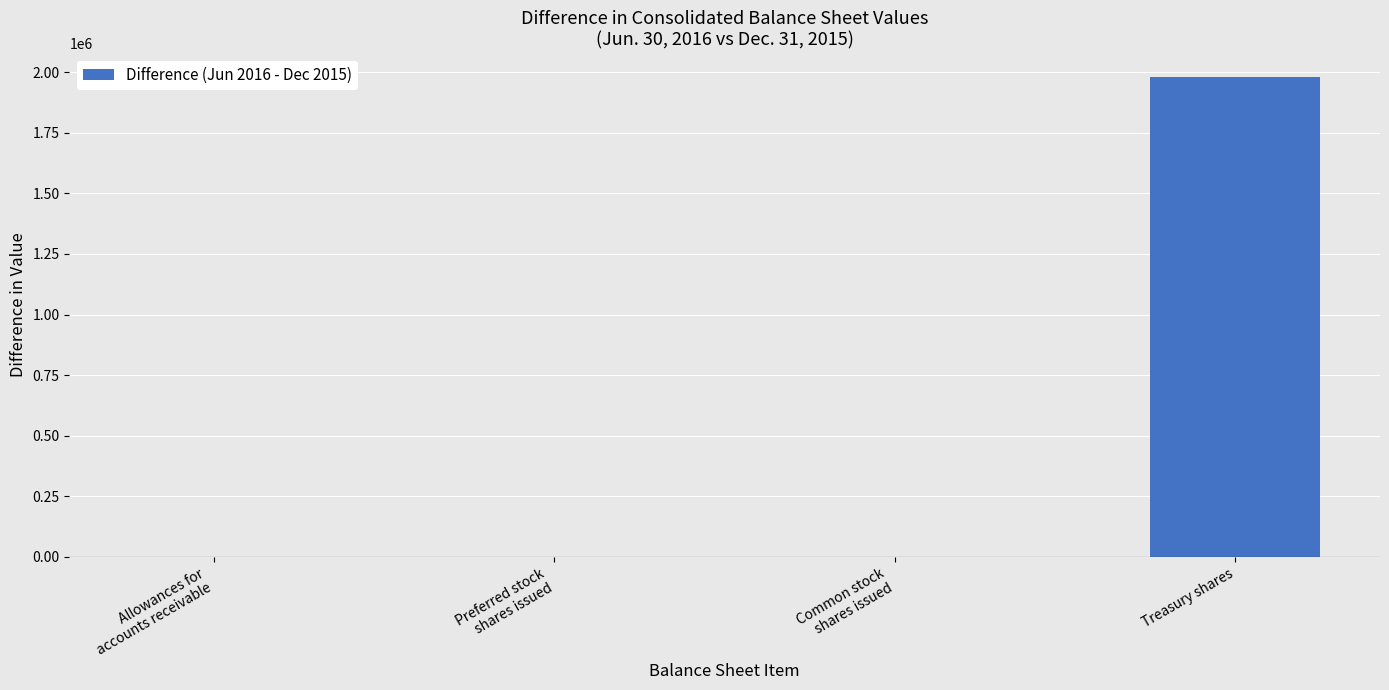

The chart shows a value of 1978771.0 at Treasury shares. True or false?

True